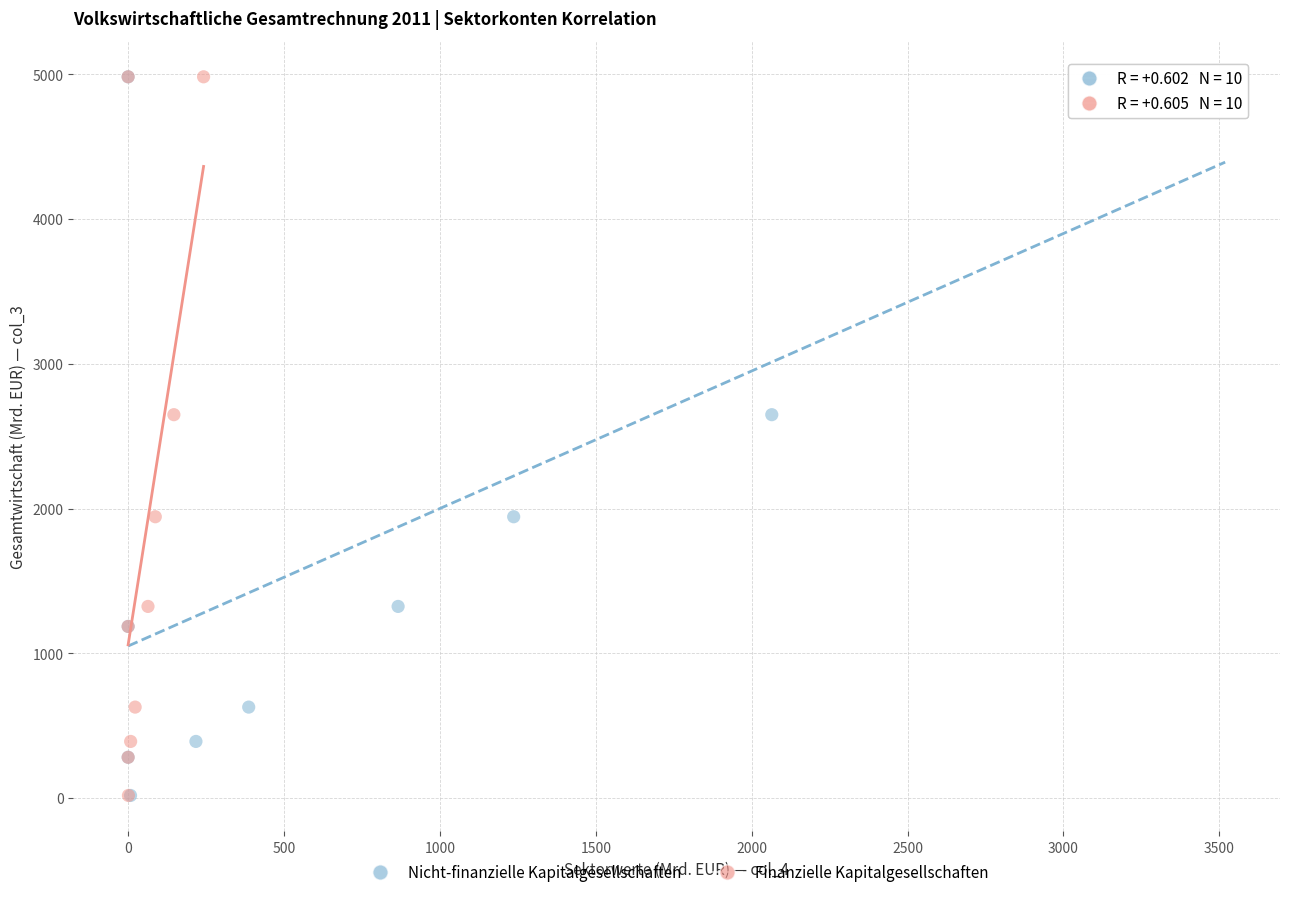

What are all the series names shown in the legend?

Nicht-finanzielle Kapitalgesellschaften, Finanzielle Kapitalgesellschaften